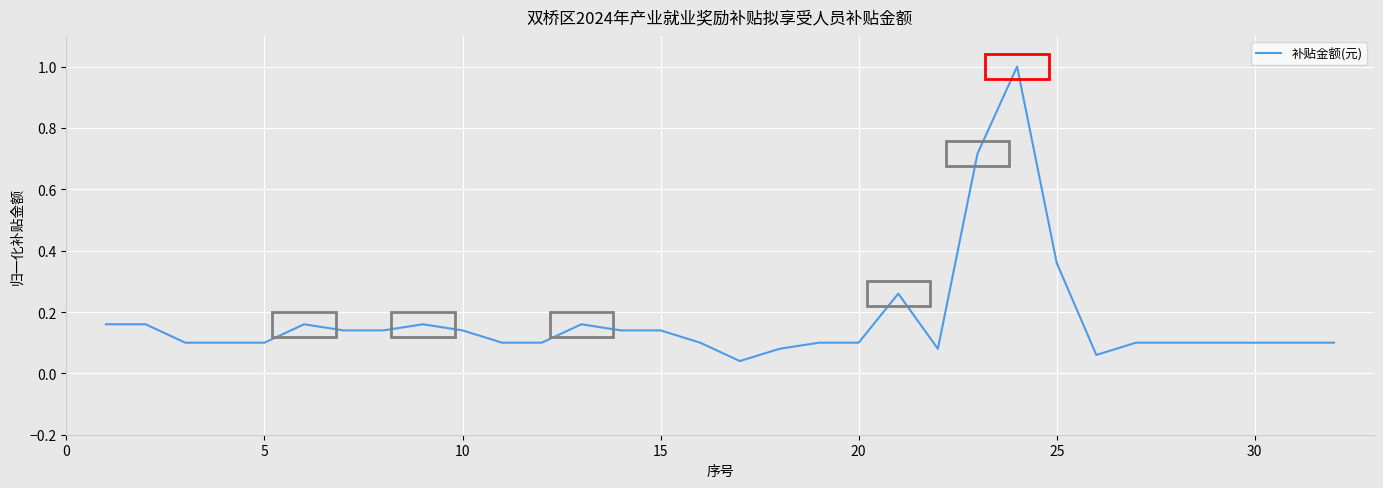

What is the difference between the maximum and minimum values?

1.0